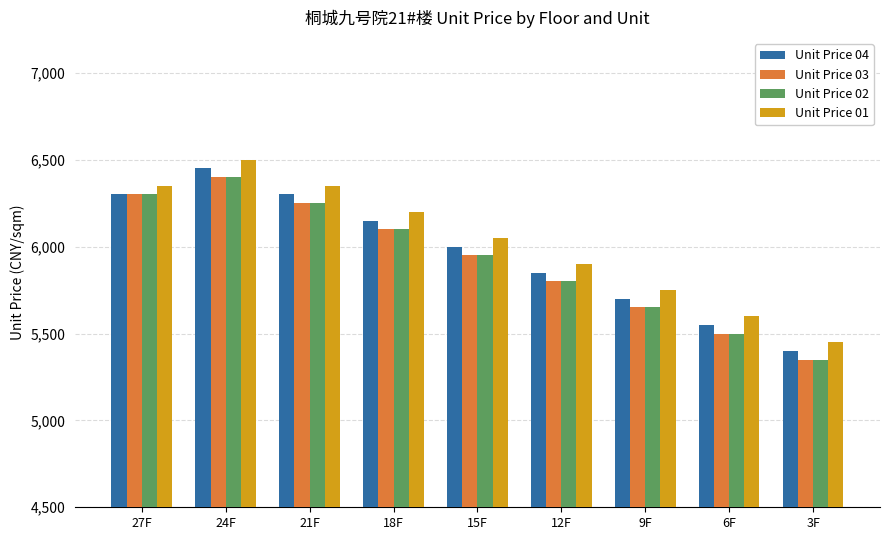

How many Unit Price 04 values are between 5700 and 6300?

6